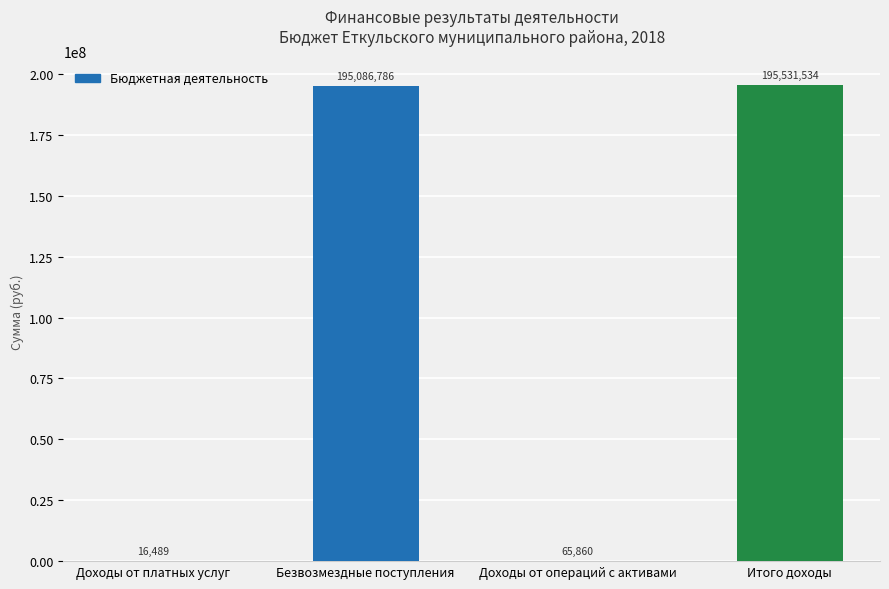

The value at Доходы от операций с активами is 65860.0. True or false?

True